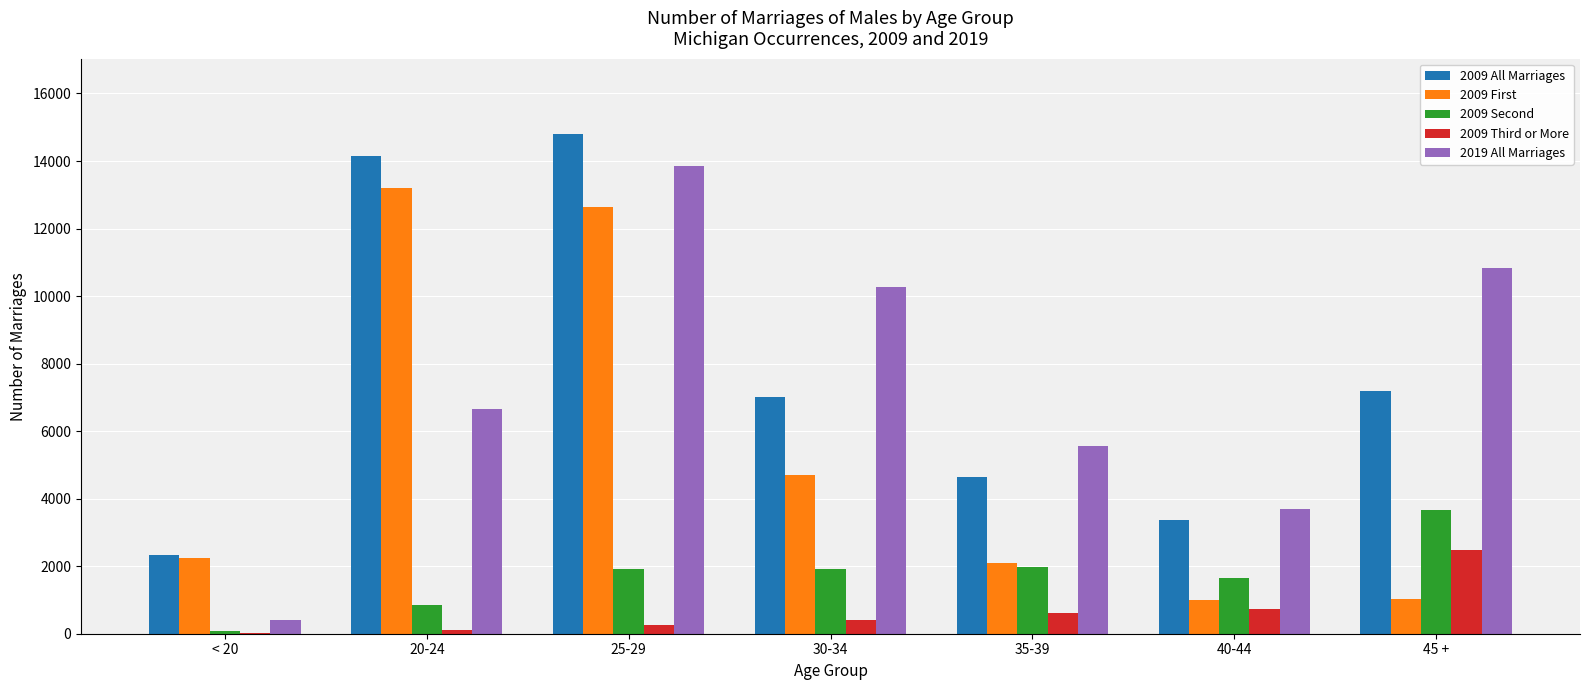

What is the highest value of the 2009 Second series?

3655